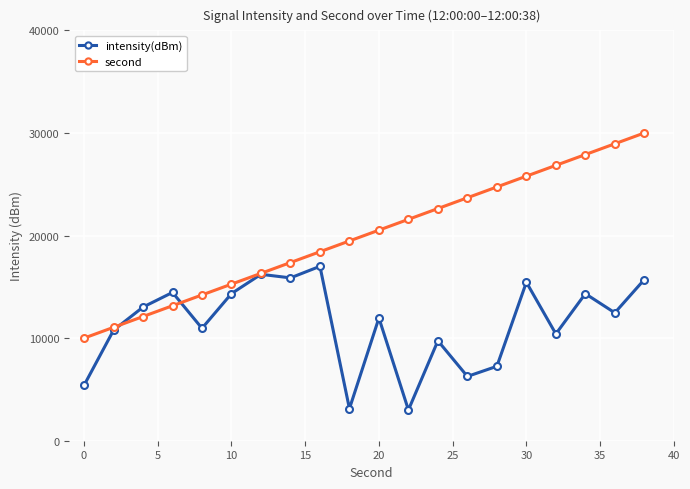

Which series has the widest spread of values?

second